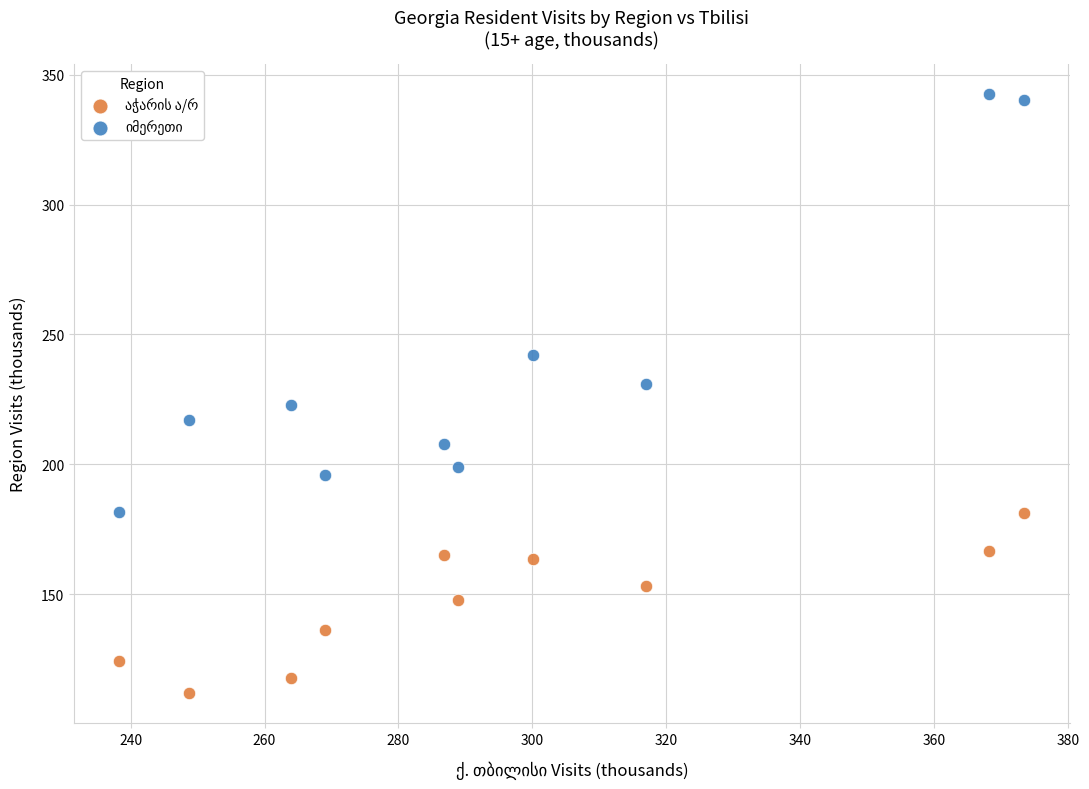

Across all data points, what is the range of Y values (max minus min)?

230.9